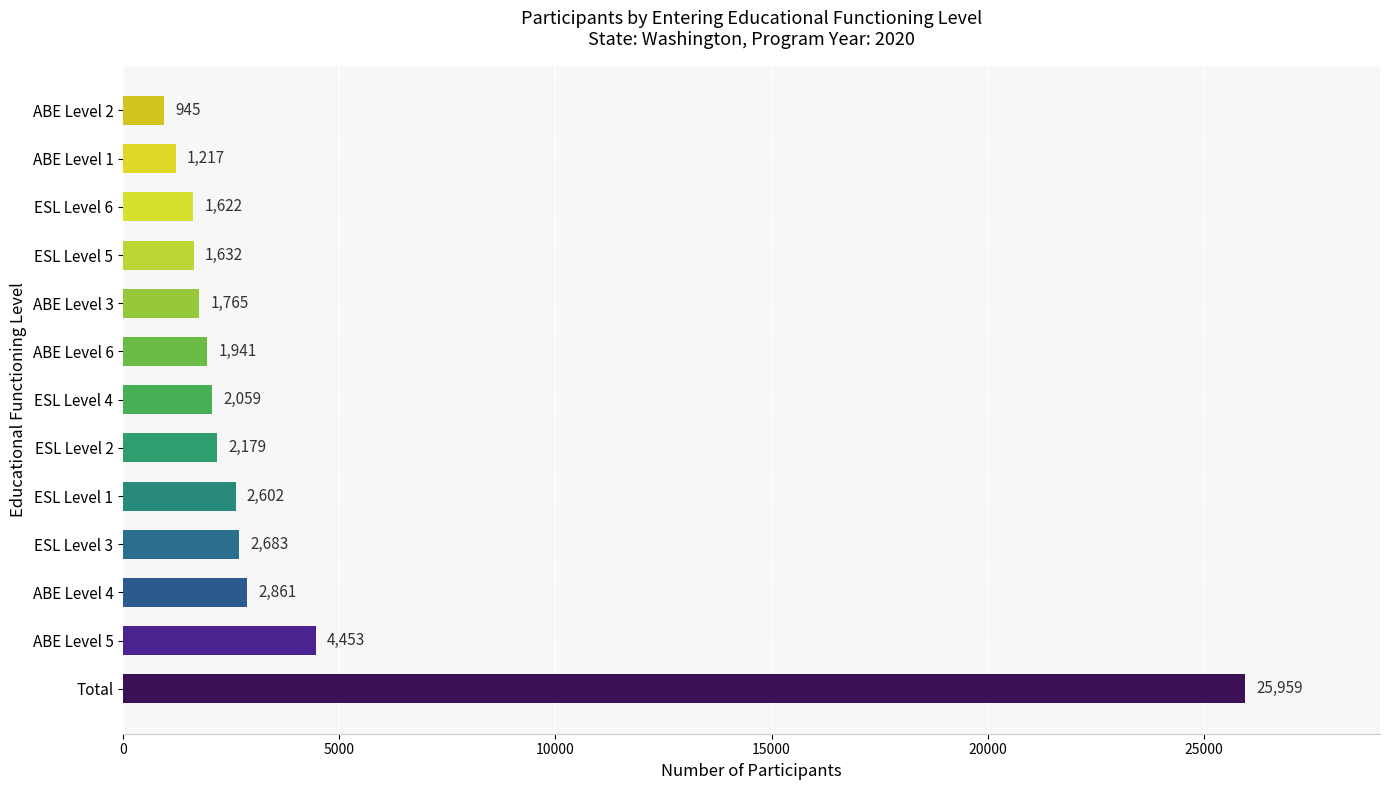

What is the minimum value shown in the chart?

945